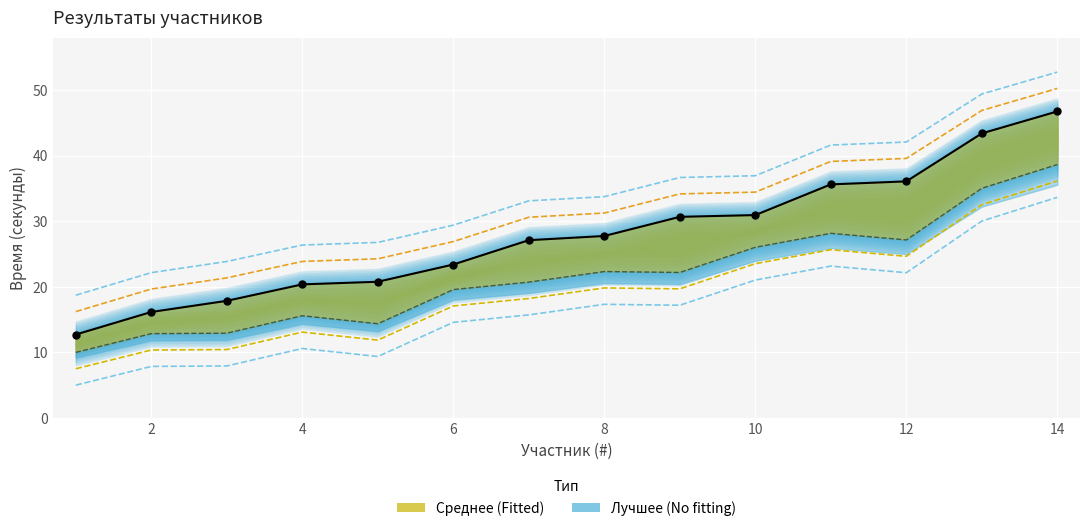

Is the value of Среднее at 8 greater than the value of Лучшее at 10?

Yes